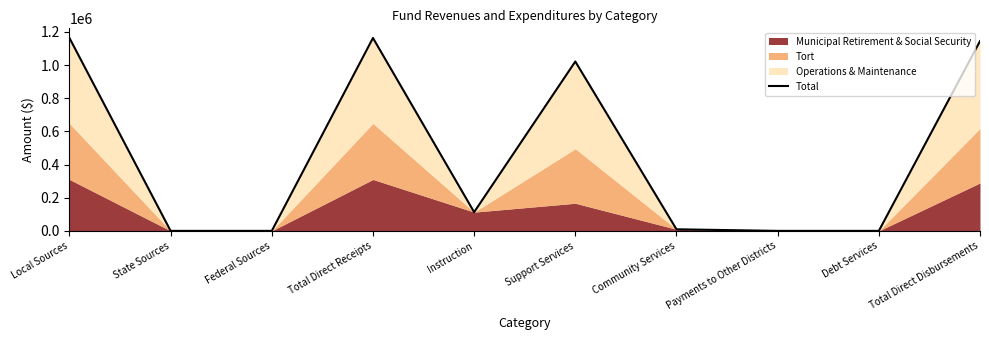

At which category does the data reach its first local valley?

Instruction